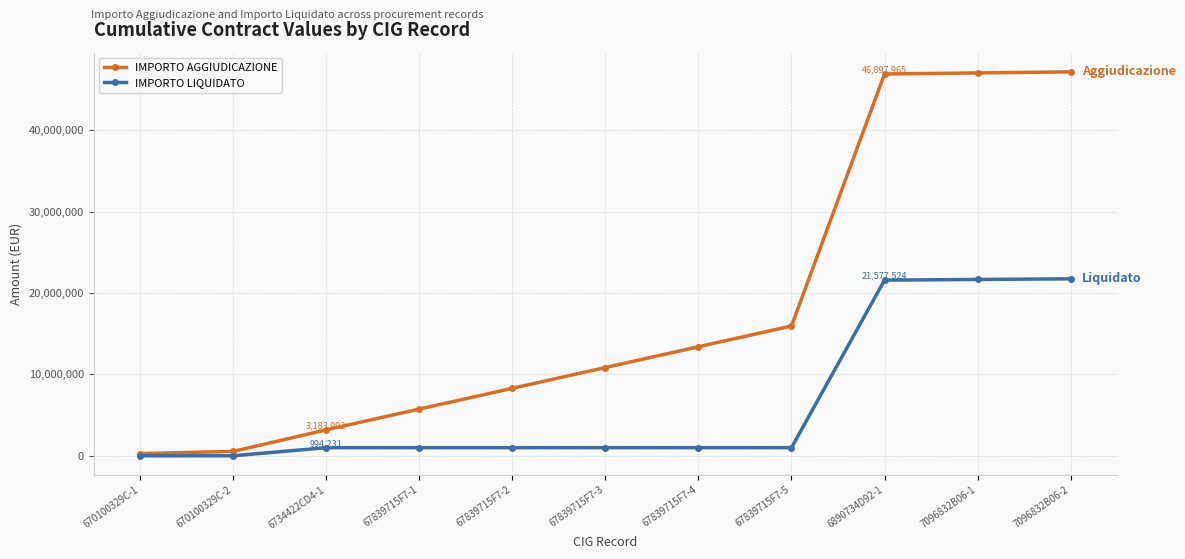

What is the difference between the maximum and second lowest values in the IMPORTO LIQUIDATO series?

21737747.6